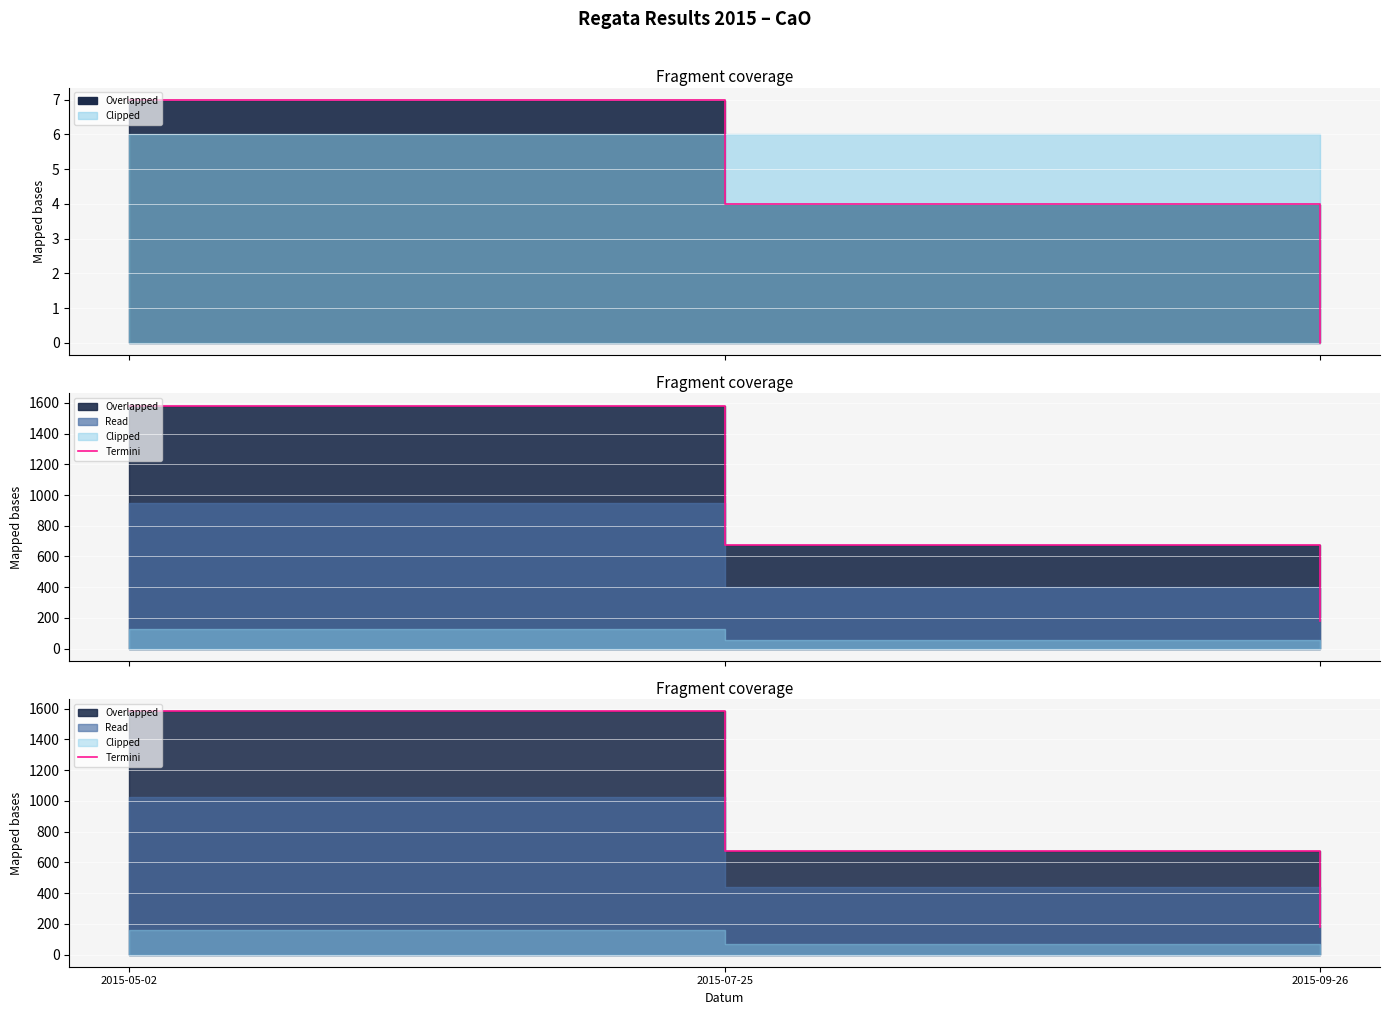

What is the change in value from 2015-05-02 to 2015-09-26?

-1402